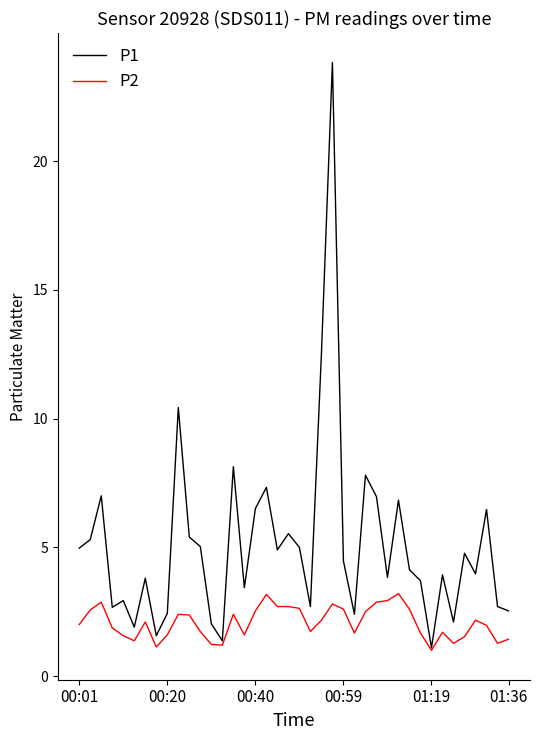

How many lines are shown in the chart?

2